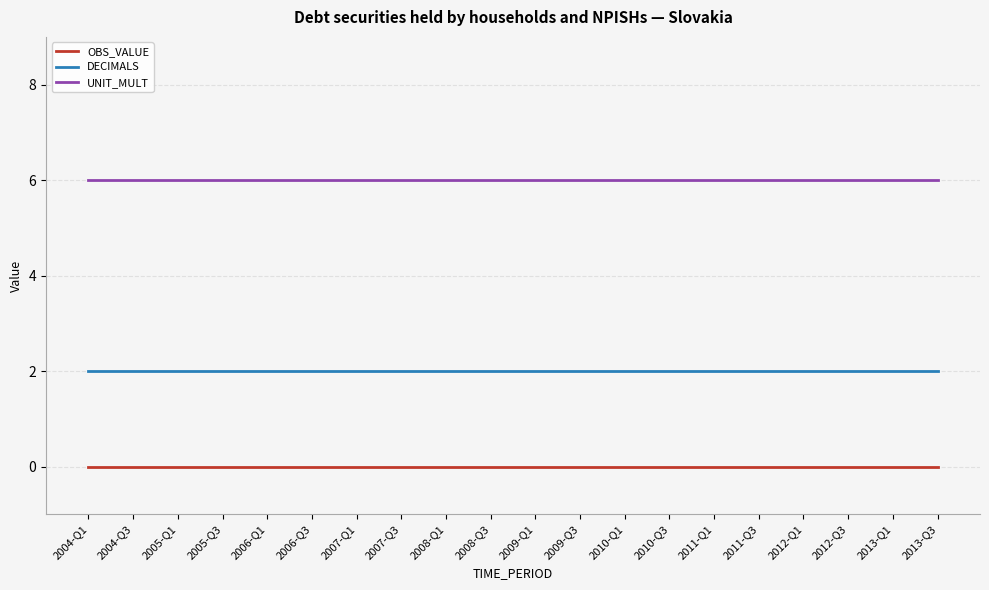

What position from the left is 2005-Q1?

3